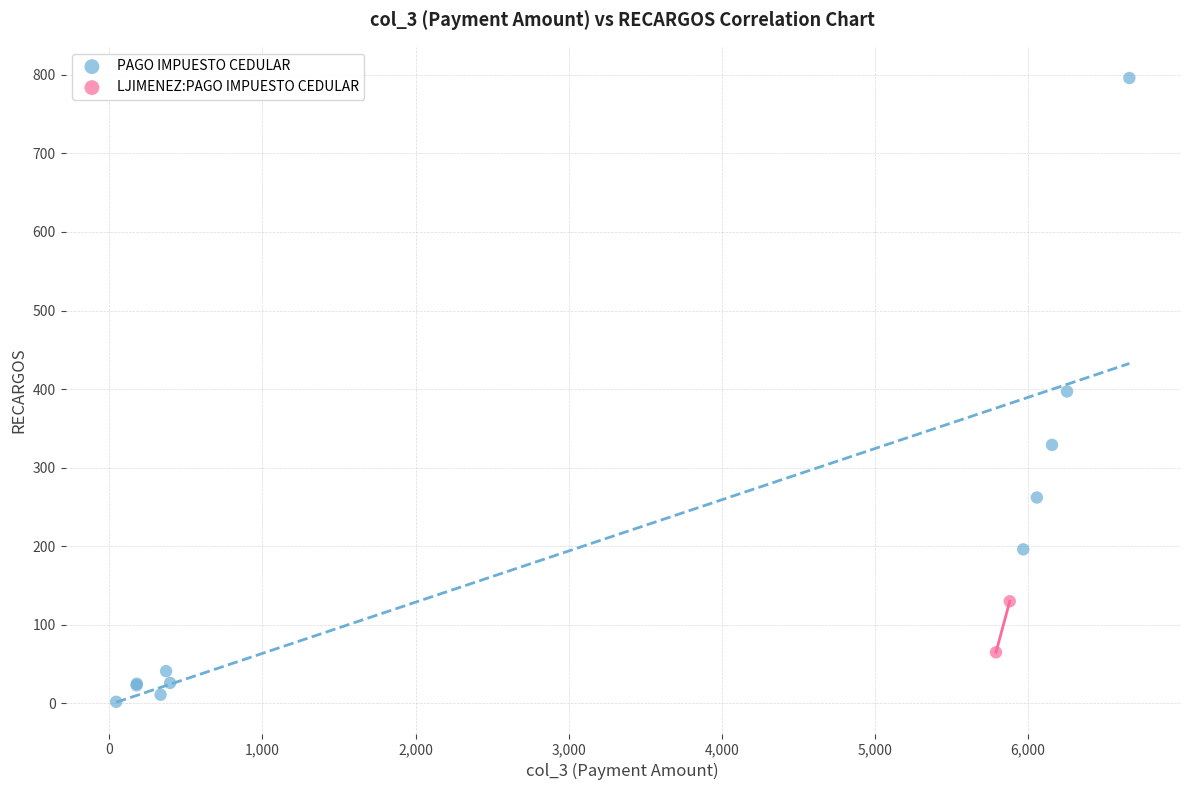

What are all the series names shown in the legend?

PAGO IMPUESTO CEDULAR, LJIMENEZ:PAGO IMPUESTO CEDULAR